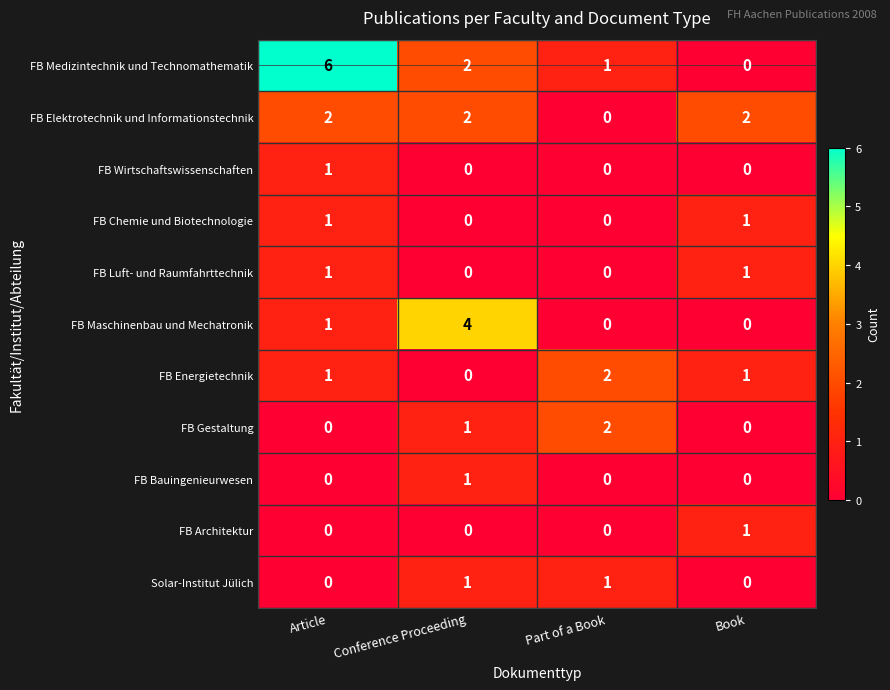

Is it true that FB Wirtschaftswissenschaften equals 1 at Article?

True